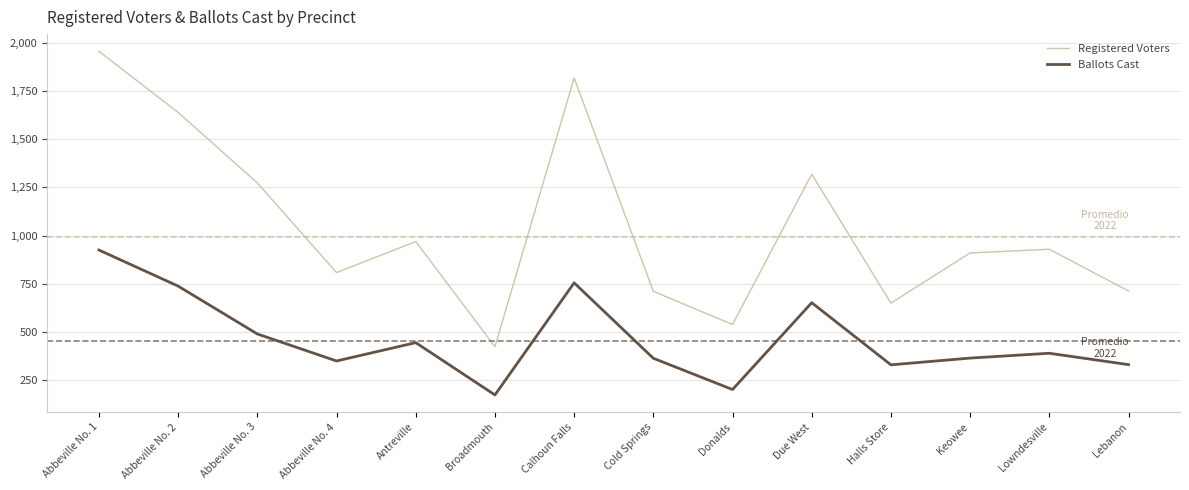

At which label does Registered Voters reach its minimum?

Broadmouth